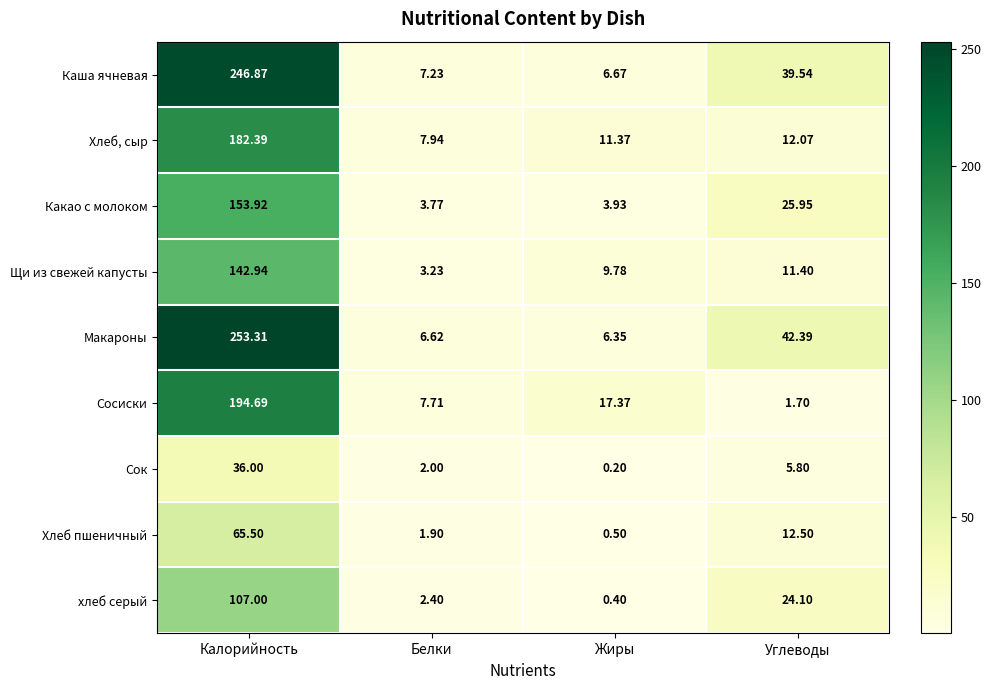

Between Жиры and Углеводы, which series saw the biggest shift?

Макароны